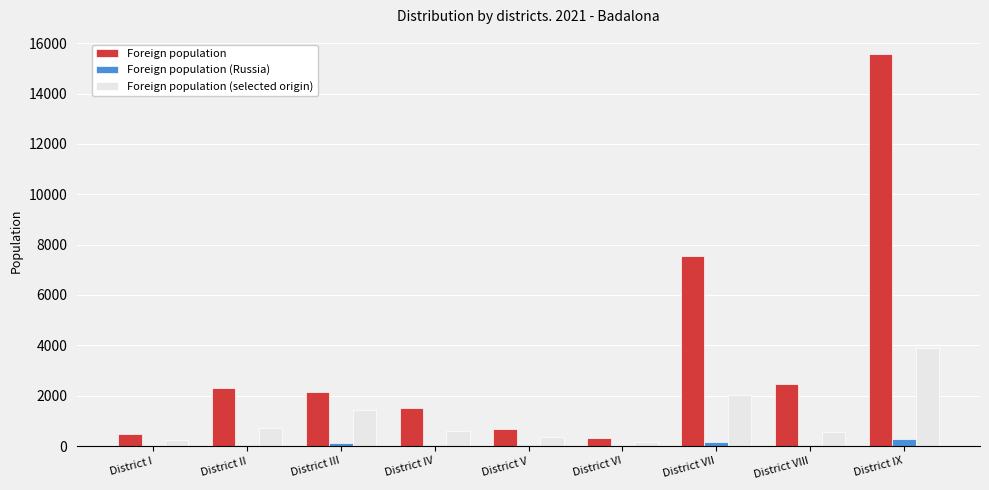

Which label corresponds to the largest value in the chart?

District IX